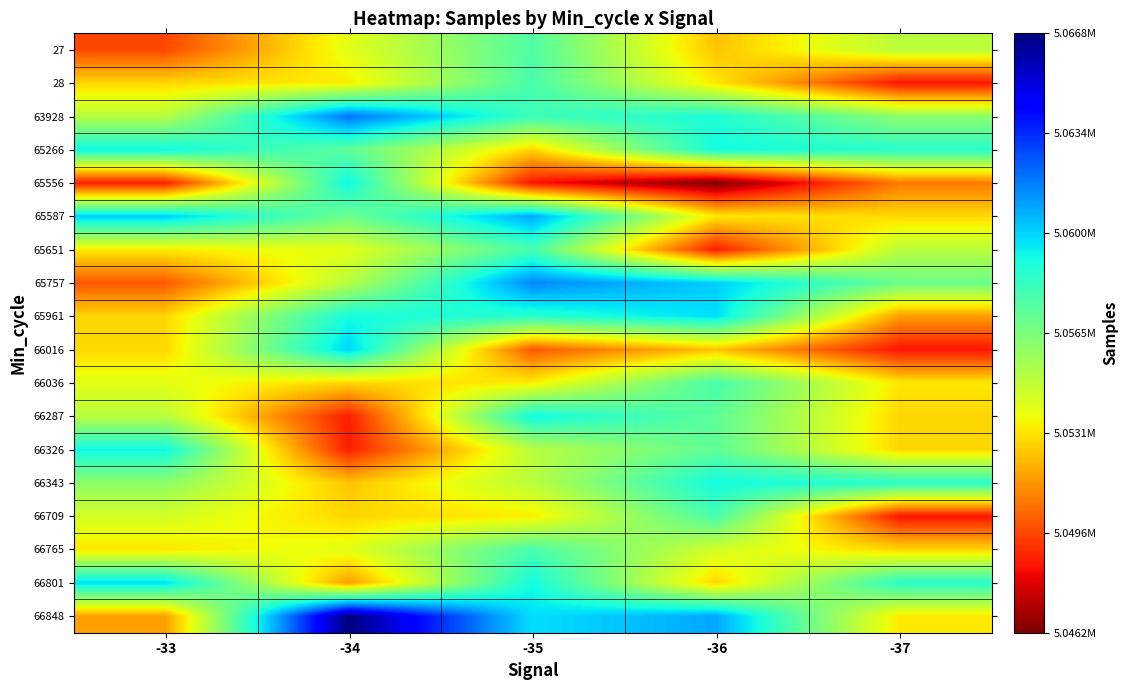

What is the minimum value shown in the chart?

5046184